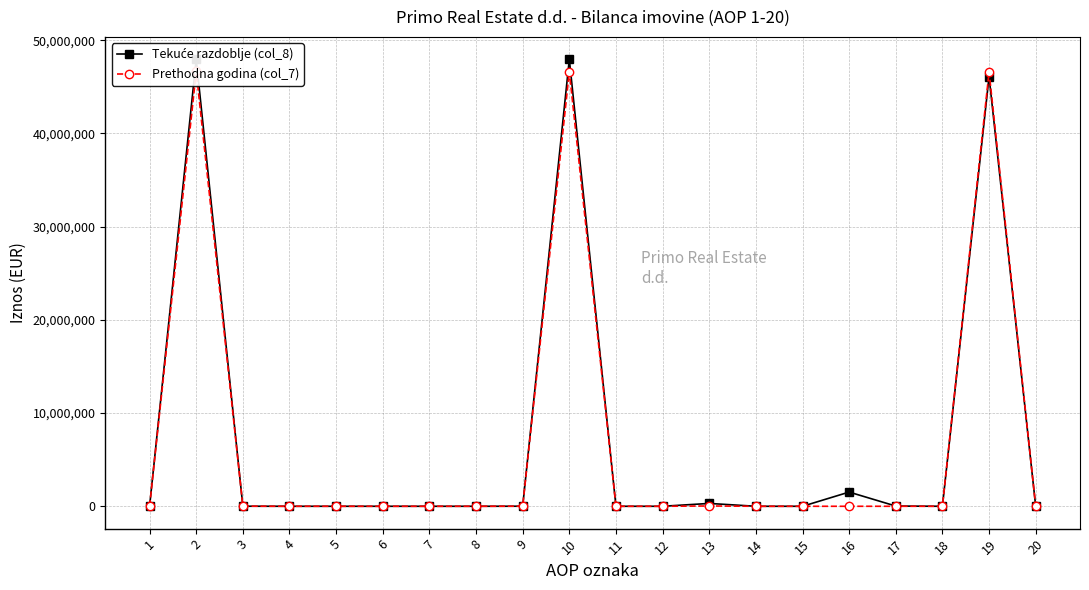

Is the value of Tekuće razdoblje (col_8) at 20 greater than the value of Prethodna godina (col_7) at 14?

No